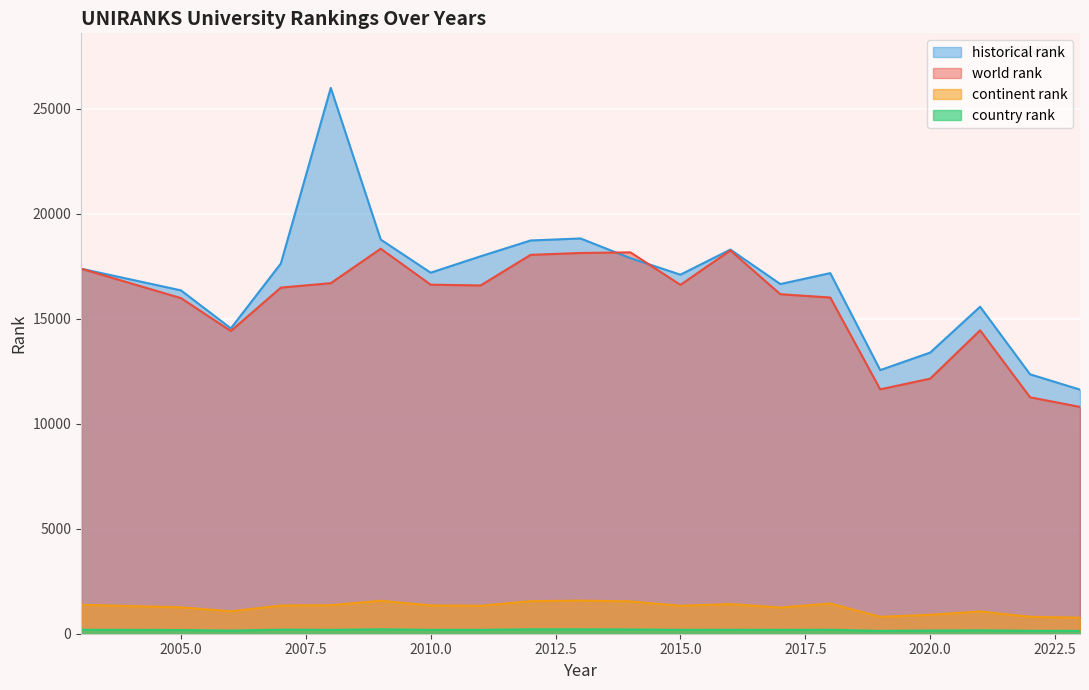

At which category does historical rank reach its first local valley?

2006